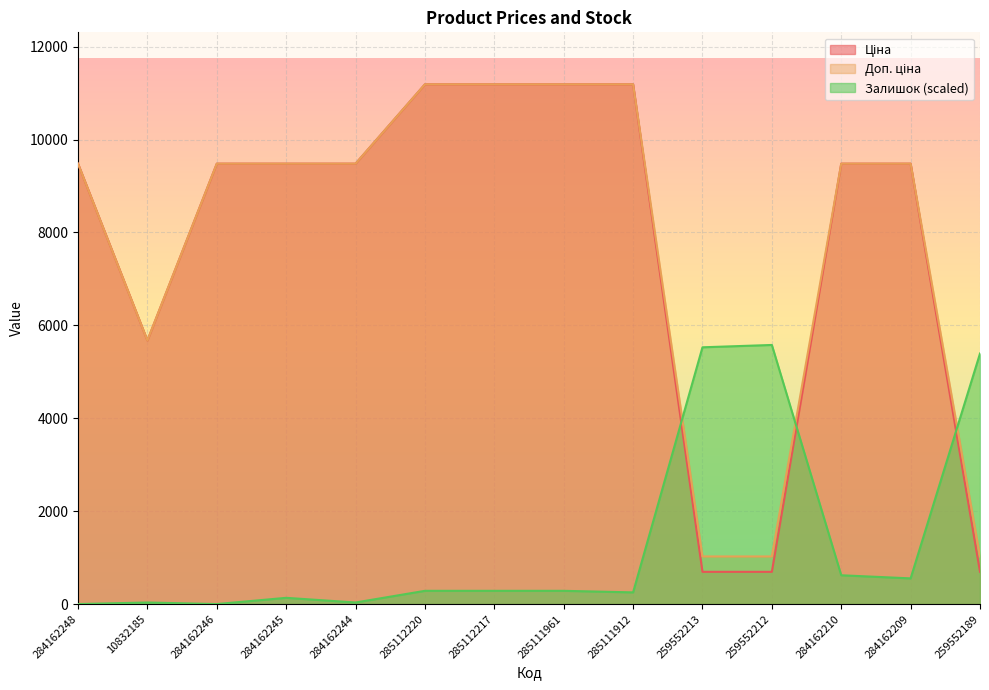

Reading left to right, what are all the values shown in this chart?

Ціна: 284162248=9480.1	10832185=5673.8	284162246=9480.1	284162245=9480.1	284162244=9480.1	285112220=11188.2	285112217=11188.2	285111961=11188.2	285111912=11188.2	259552213=693.7	259552212=693.7	284162210=9480.1	284162209=9480.1	259552189=693.7
Доп. ціна: 284162248=9480.1	10832185=5673.8	284162246=9480.1	284162245=9480.1	284162244=9480.1	285112220=11188.2	285112217=11188.2	285111961=11188.2	285111912=11188.2	259552213=1024.6	259552212=1024.6	284162210=9480.1	284162209=9480.1	259552189=1024.6
Залишок: 284162248=0.0	10832185=33.5	284162246=0.0	284162245=134.0	284162244=33.5	285112220=284.7	285112217=284.7	285111961=284.7	285111912=251.2	259552213=5527.1	259552212=5577.3	284162210=619.7	284162209=552.7	259552189=5393.1